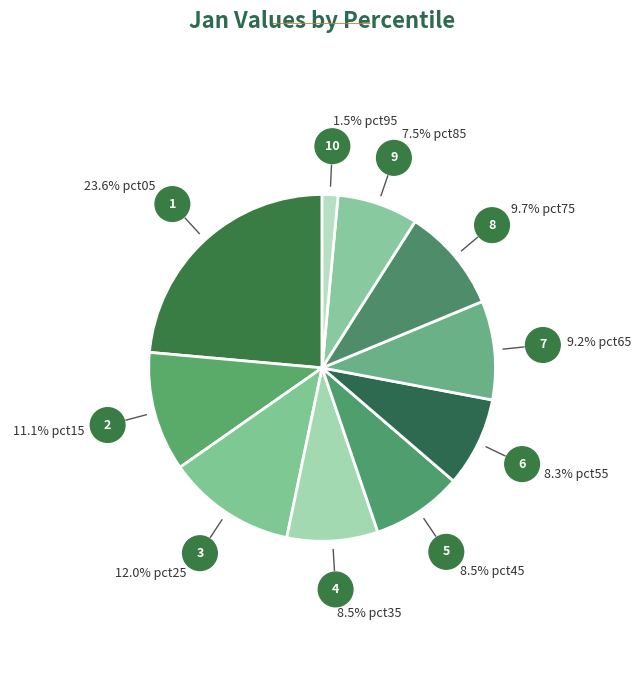

Rank the categories by value from highest to lowest.

pct05, pct25, pct15, pct75, pct65, pct45, pct35, pct55, pct85, pct95